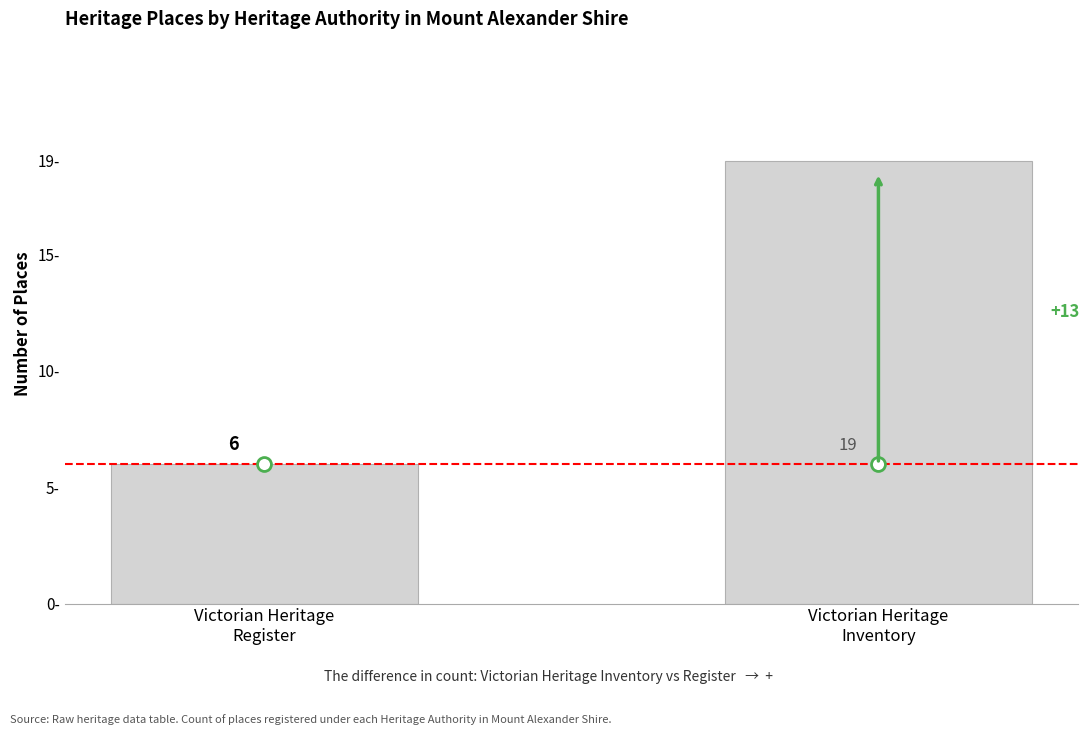

Are the bars grouped side by side (vs. stacked)?

No